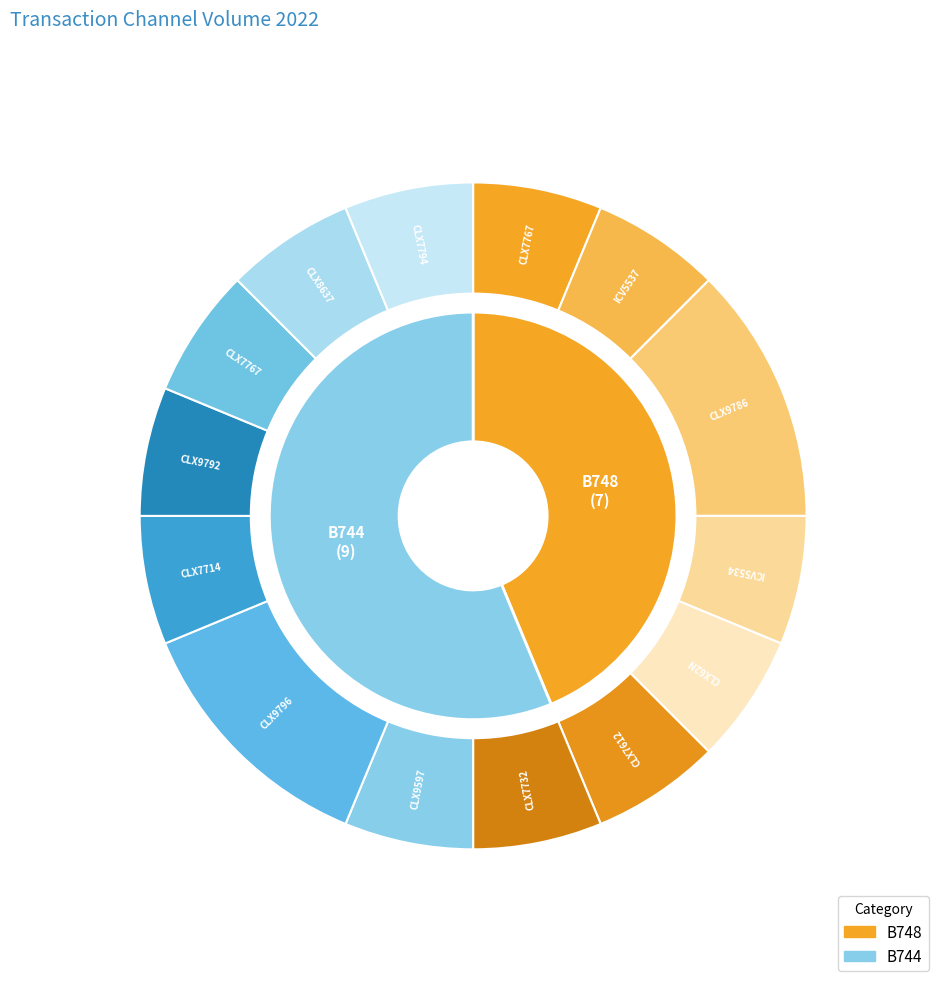

What percentage is the B748 slice, to the nearest percent?

44%